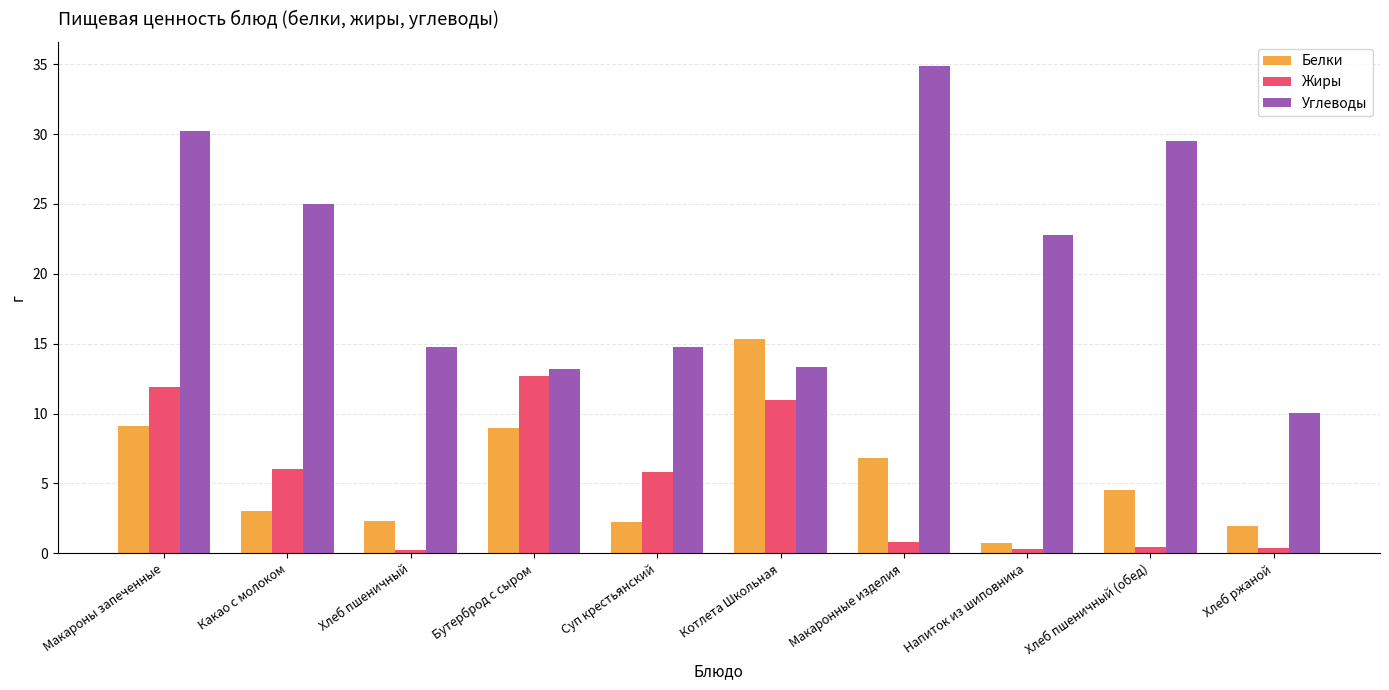

What is the difference between the Белки values at Хлеб пшеничный and Макароны запеченные?

6.8